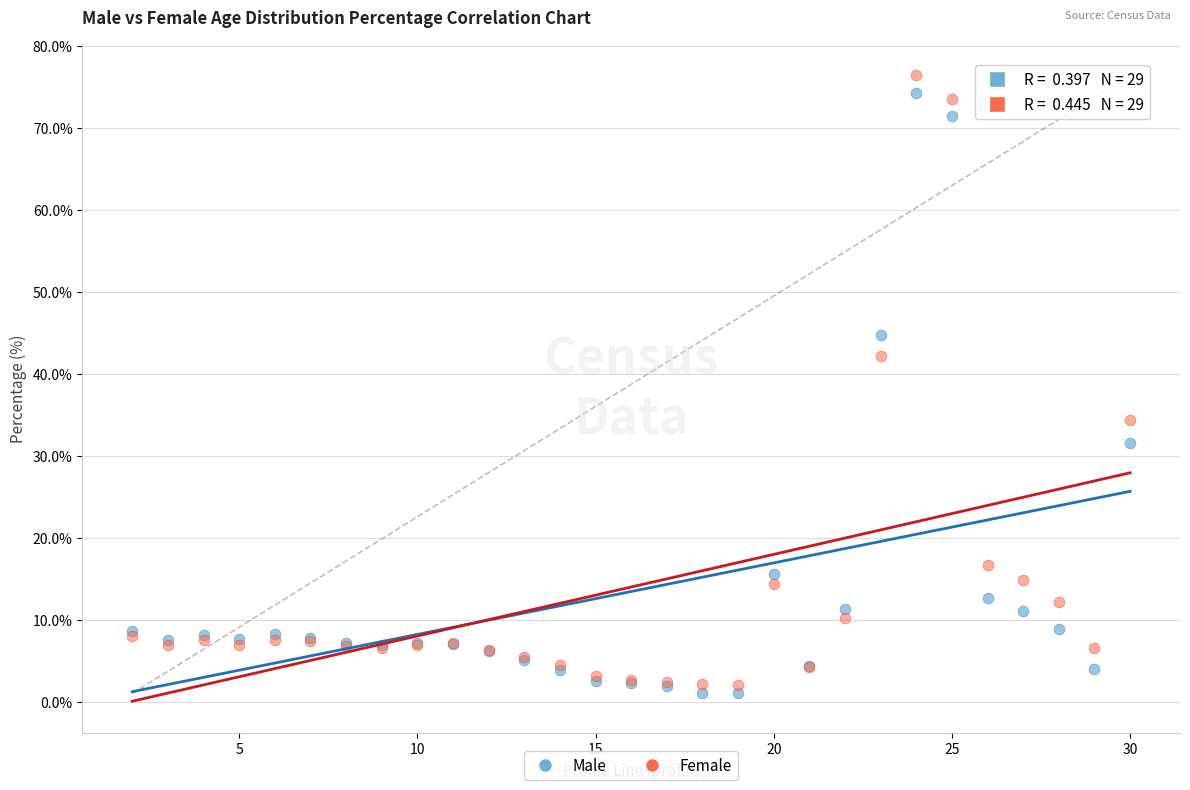

Which series reaches the minimum Y coordinate?

Male